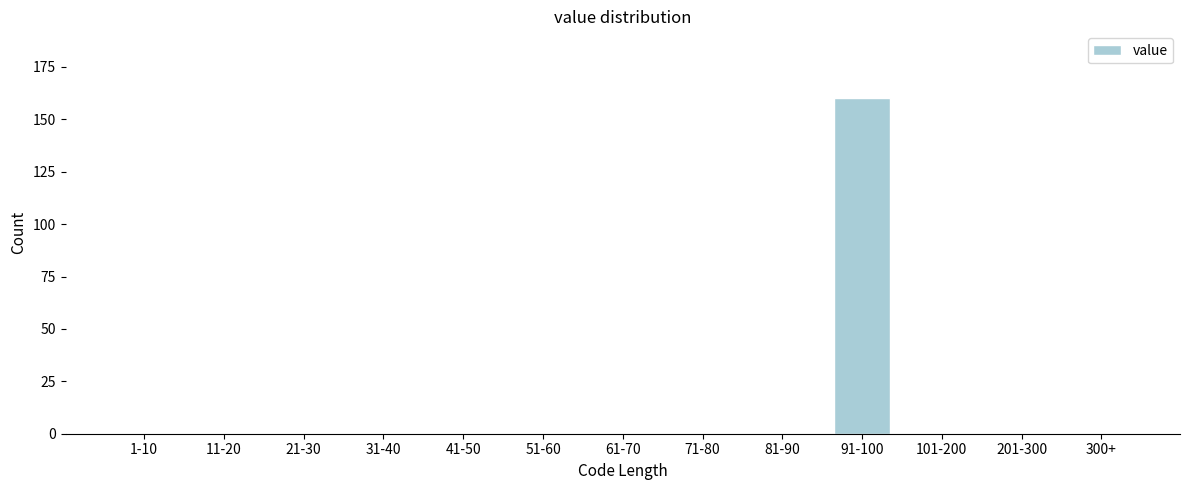

Reading right to left, transcribe all the data shown in this chart.

300+=0	201-300=0	101-200=0	91-100=160	81-90=0	71-80=0	61-70=0	51-60=0	41-50=0	31-40=0	21-30=0	11-20=0	1-10=0